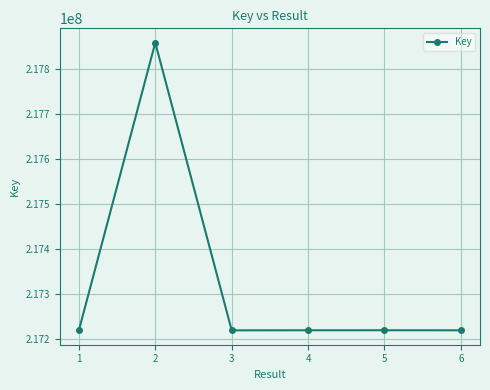

What is the ratio of the value at 6 to the value at 5?

1.0